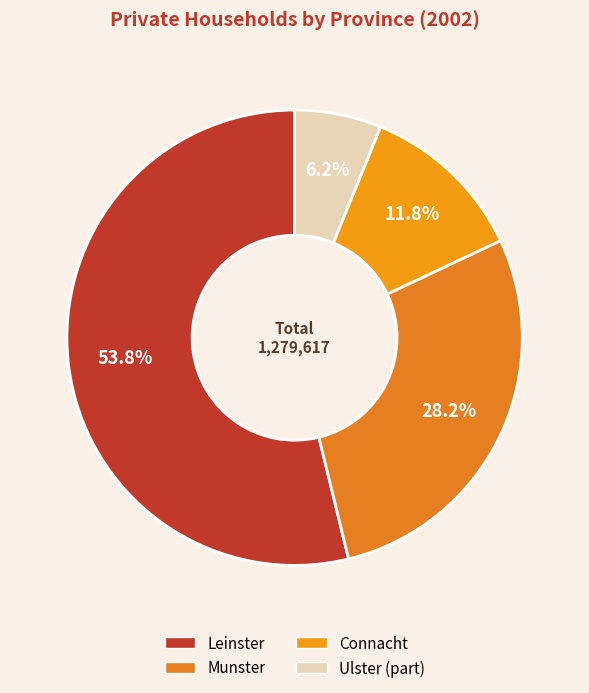

How many segments does this pie chart have?

4